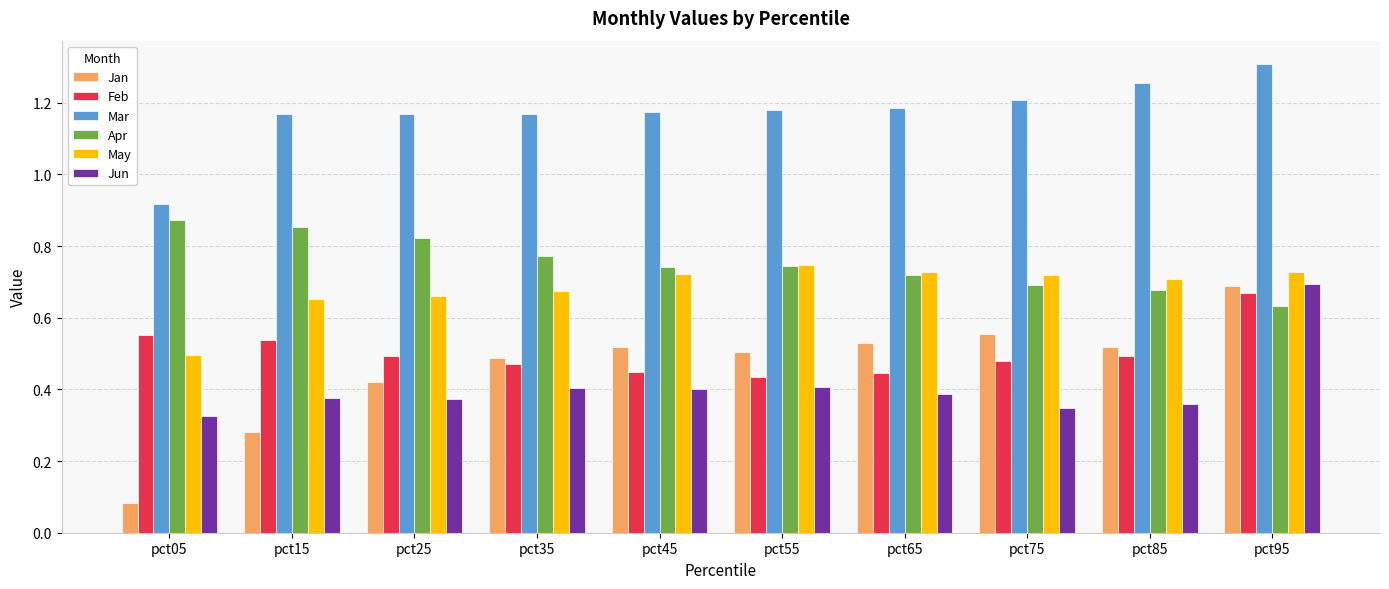

True or false: Jan has a value of 0.4 at pct95.

False